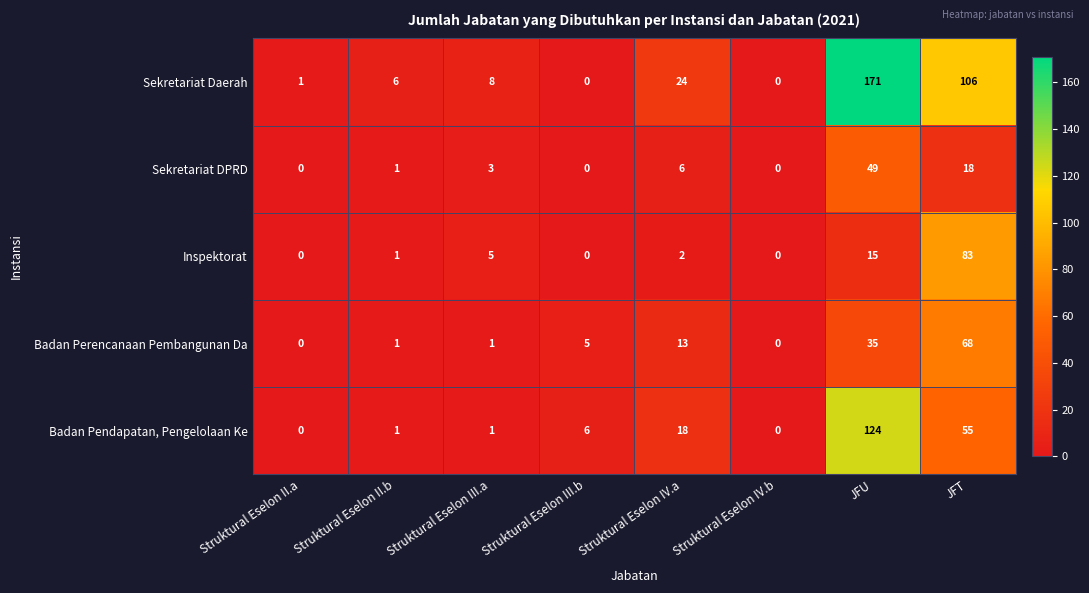

Which series has the widest spread of values?

Sekretariat Daerah